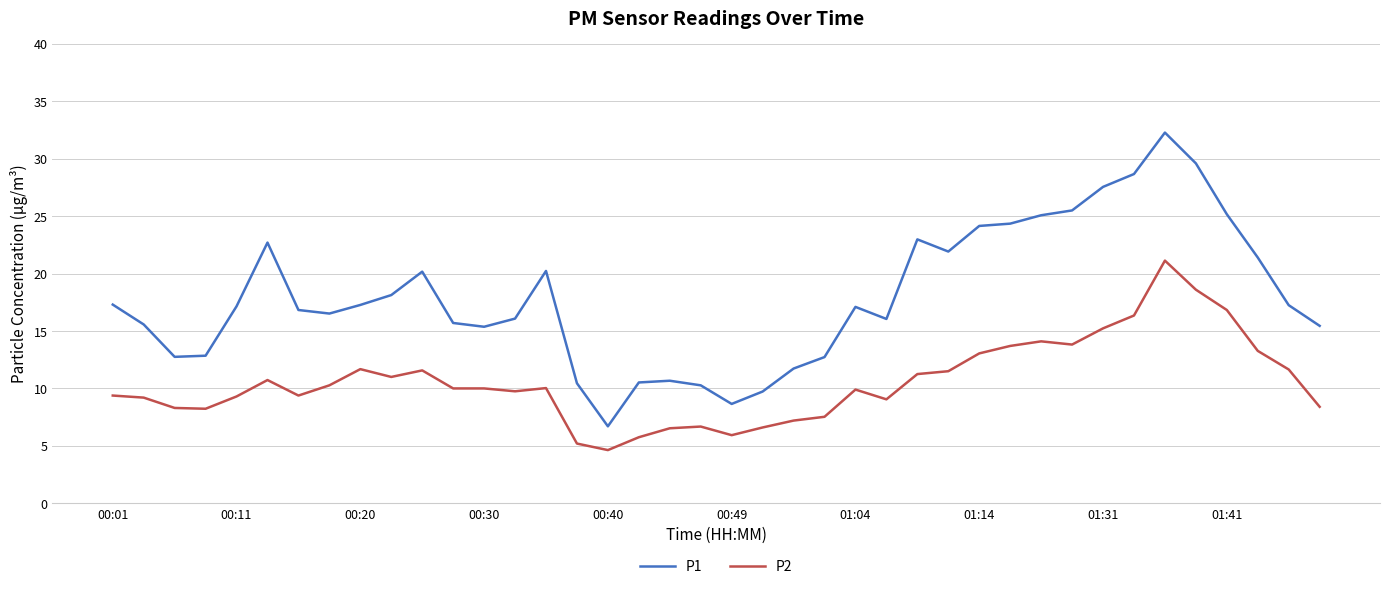

Does the chart display data point markers on the line(s)?

No